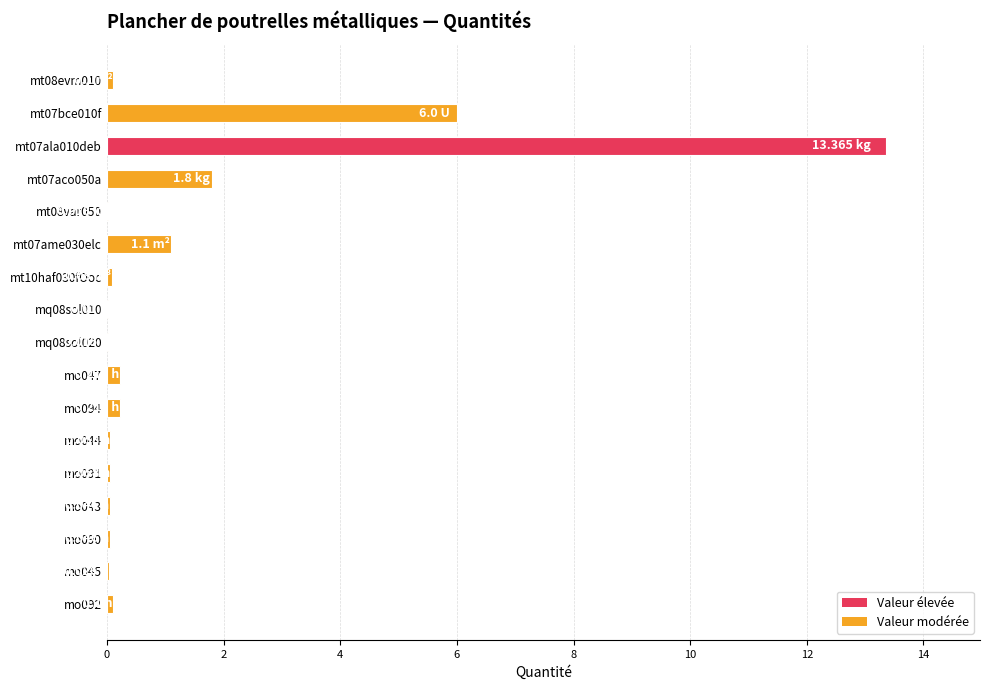

What is the sum of all values?

23.3